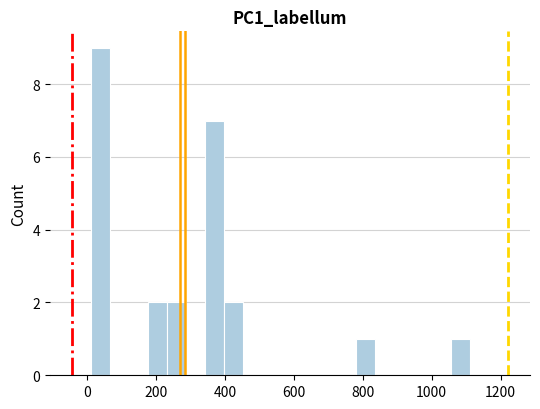

Around what value on the x-axis is the tallest bar? Give the approximate position of its centre, as read against the axis.

40